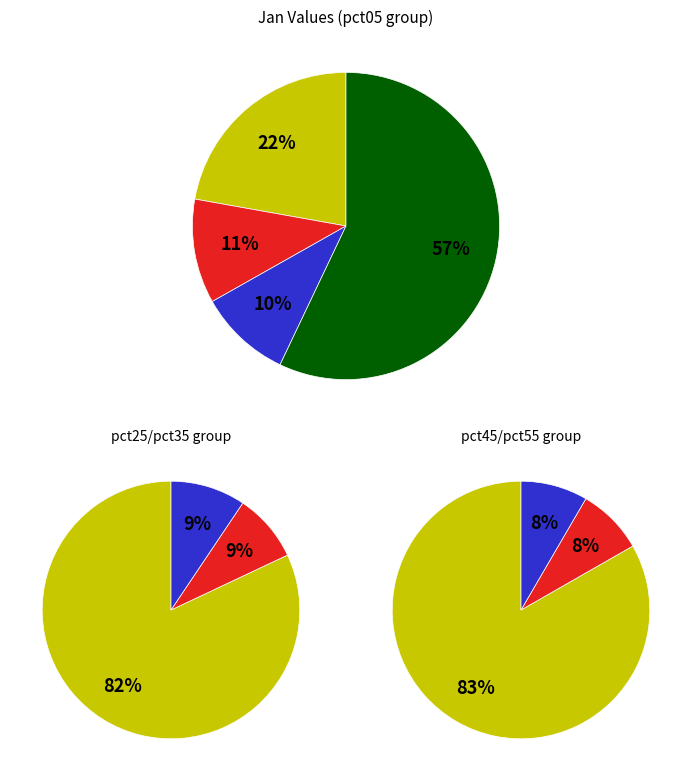

Which category has the smallest portion of the pie?

pct55